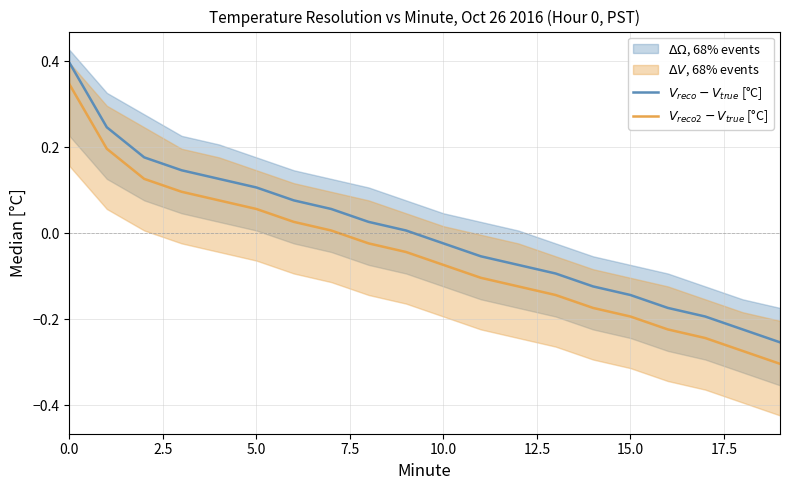

Count the number of categories in the chart.

20